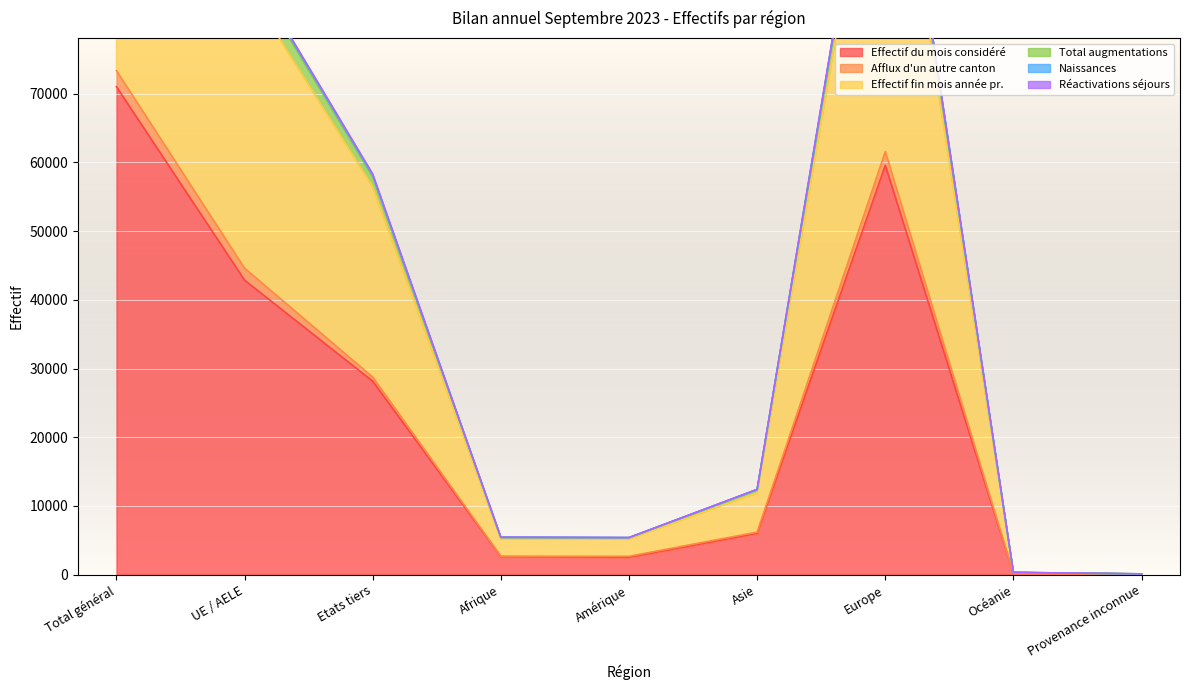

True or false: Effectif du mois considéré has a value of 2546 at Amérique.

True